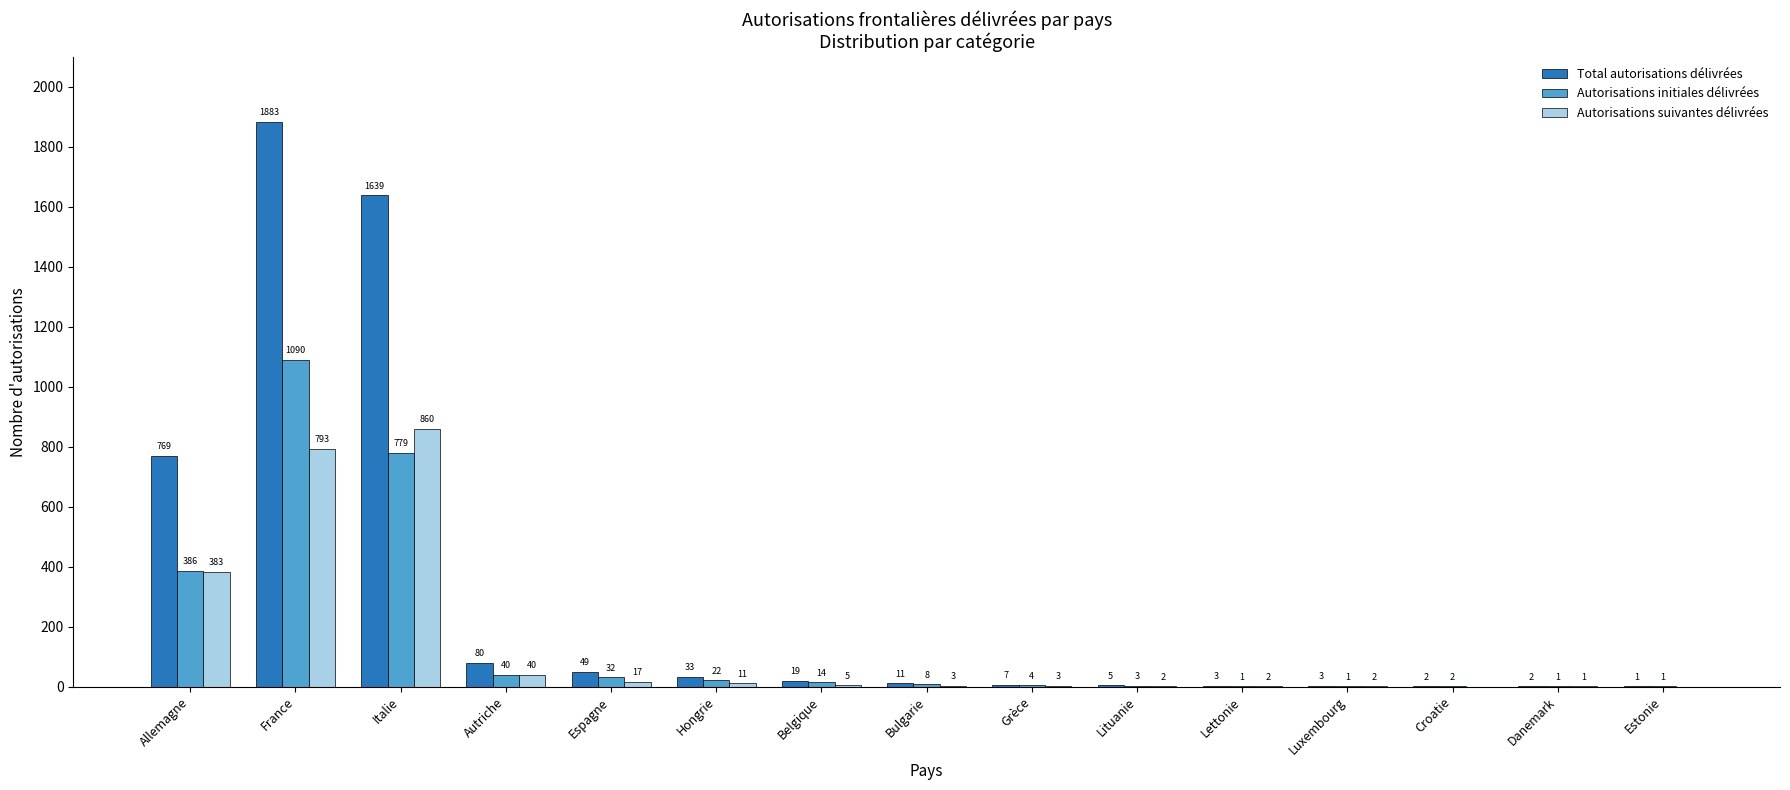

Which series has the widest spread of values?

Total autorisations délivrées